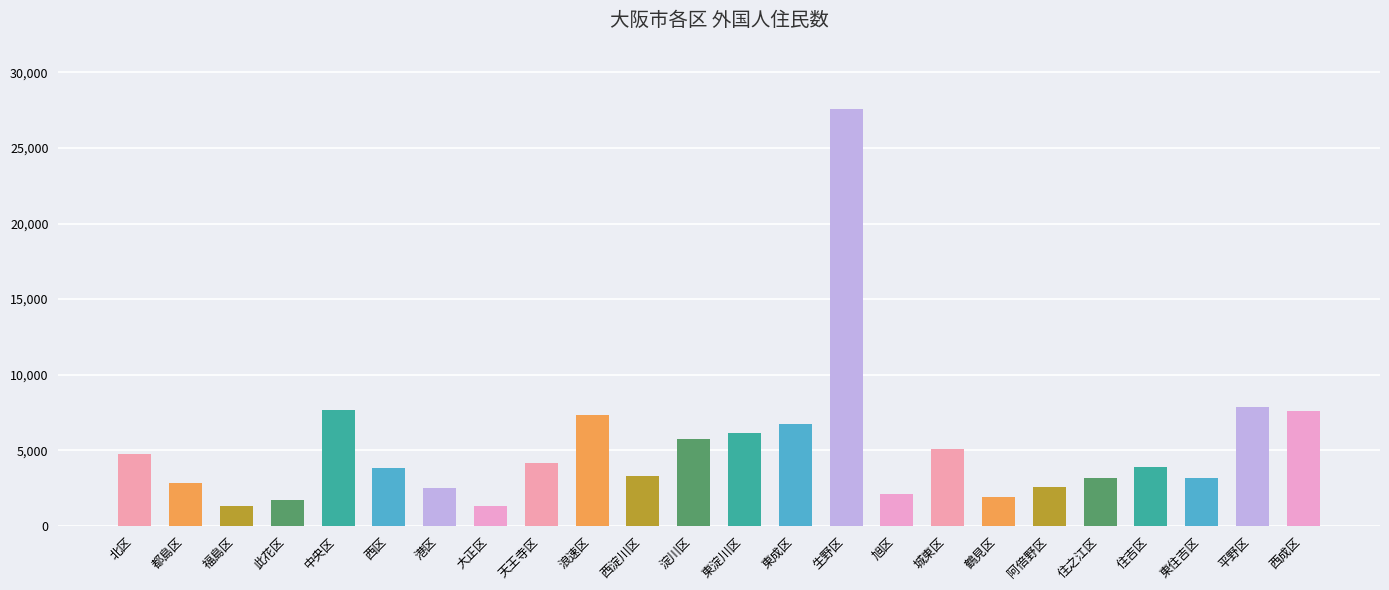

What is the greatest value displayed?

27559